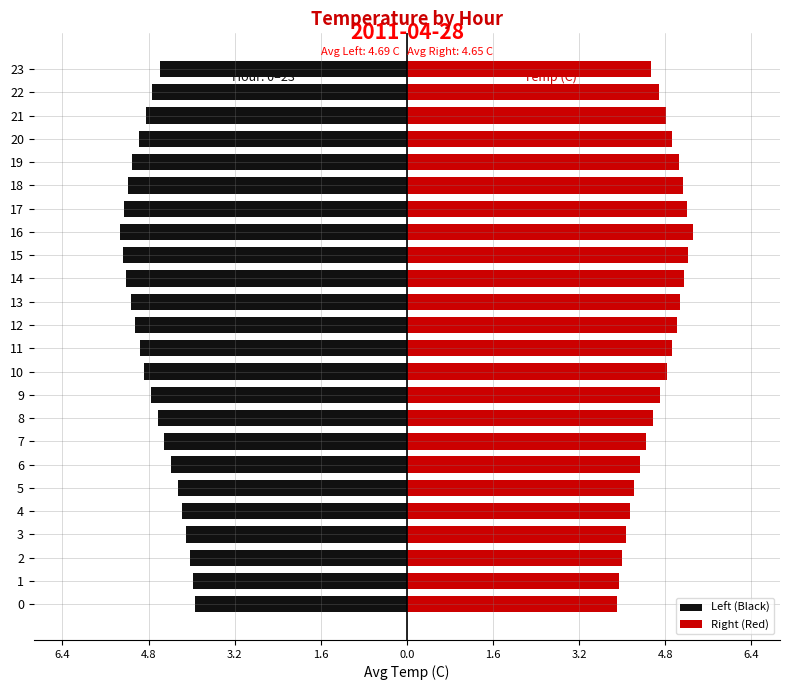

Reading left to right, extract all data points from this chart.

Left (Black): -3.9	-4.0	-4.0	-4.1	-4.2	-4.2	-4.3	-4.5	-4.6	-4.7	-4.8	-4.9	-5.0	-5.1	-5.2	-5.2	-5.3	-5.2	-5.2	-5.1	-5.0	-4.8	-4.7	-4.5
Right (Red): 3.9	3.9	4.0	4.0	4.1	4.2	4.3	4.4	4.5	4.7	4.8	4.9	5.0	5.0	5.1	5.2	5.3	5.2	5.1	5.0	4.9	4.8	4.7	4.5